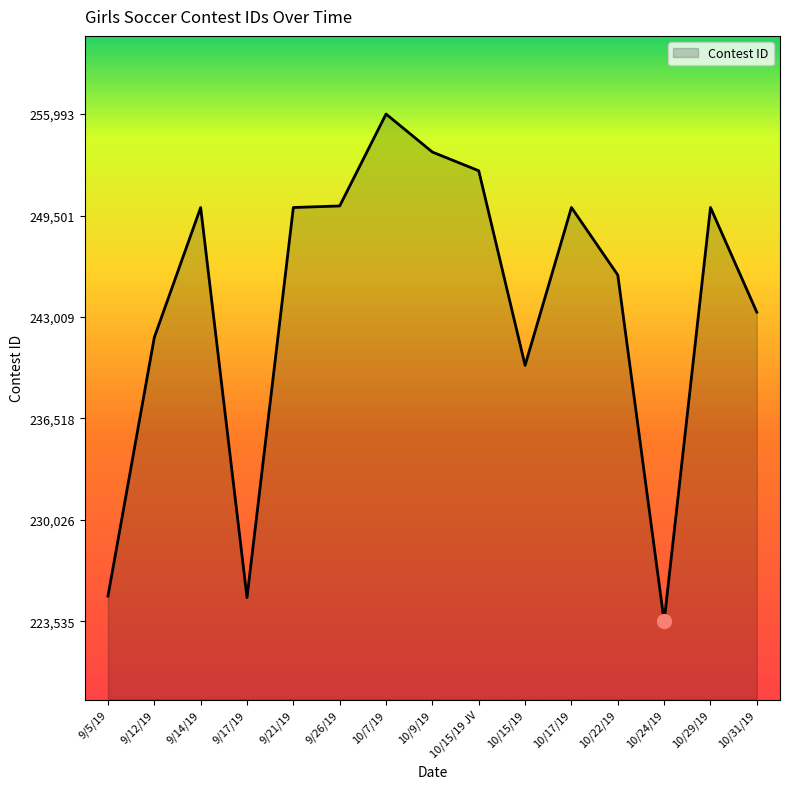

What is the difference between the maximum and minimum values?

32458